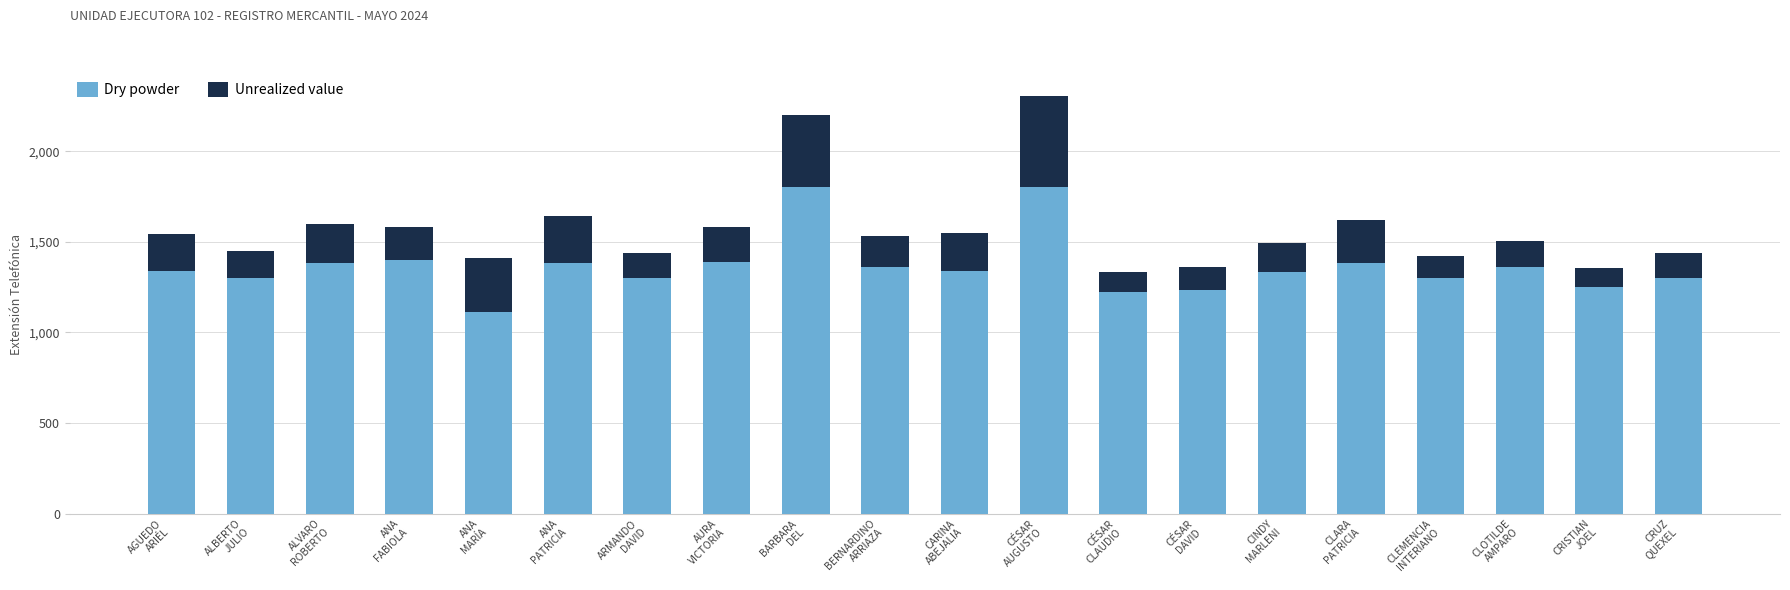

What is the lowest value of the Dry powder series?

1111